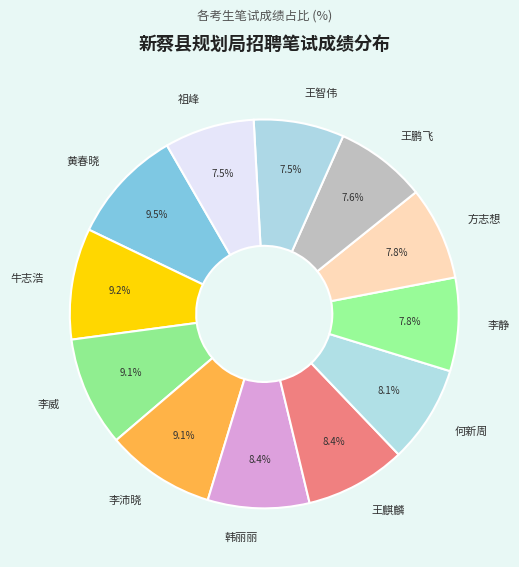

Rank the categories by value from highest to lowest.

黄春晓, 牛志浩, 李威, 李沛晓, 韩丽丽, 王麒麟, 何新周, 李静, 方志想, 王鹏飞, 王智伟, 祖峰